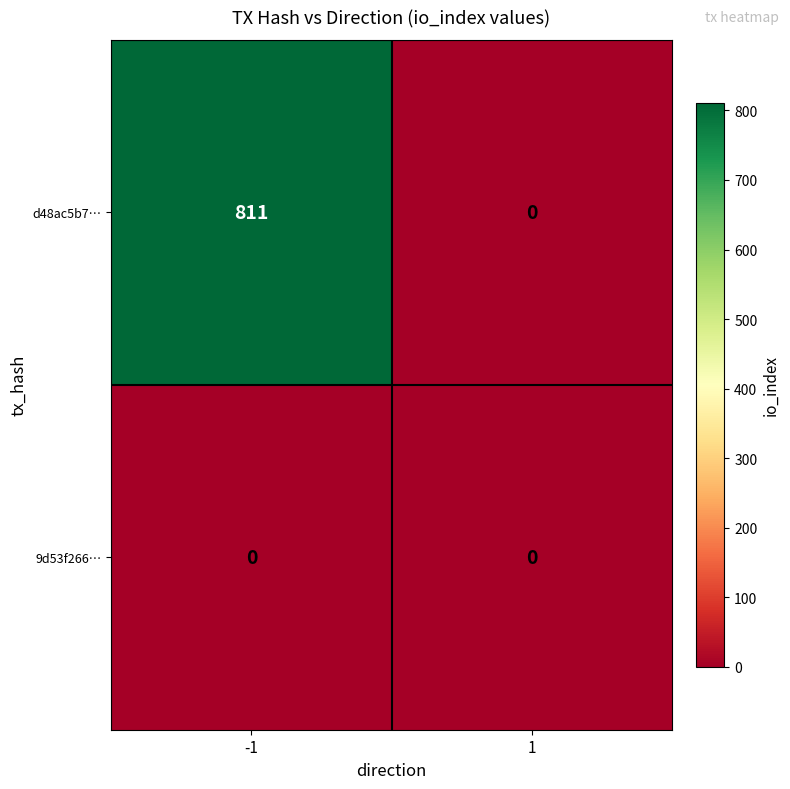

Which category has the highest value across all series?

-1